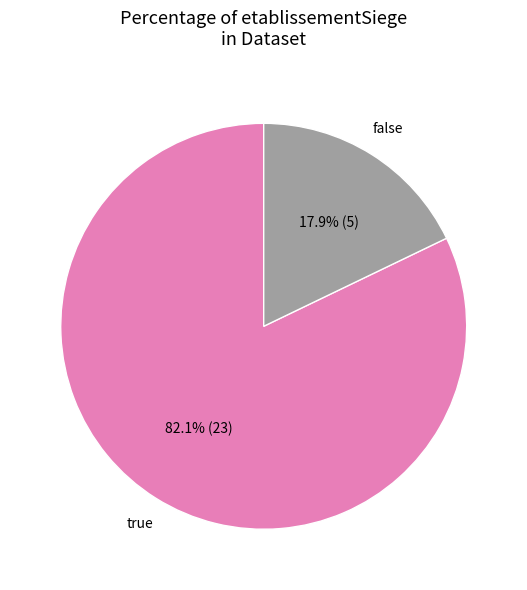

Does any single category account for the majority?

Yes